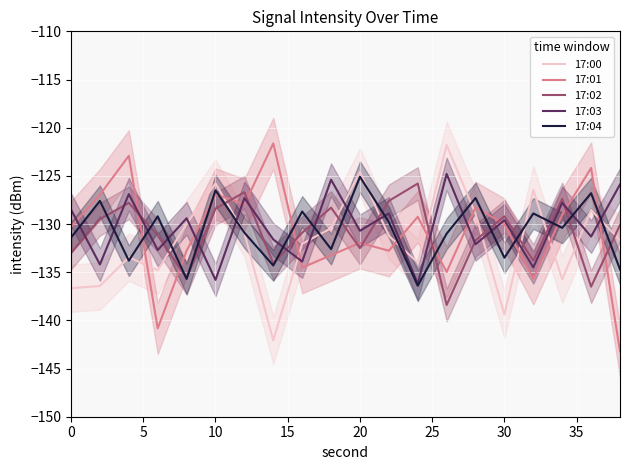

True or false: 17:03 and 17:00 intersect in this chart.

True